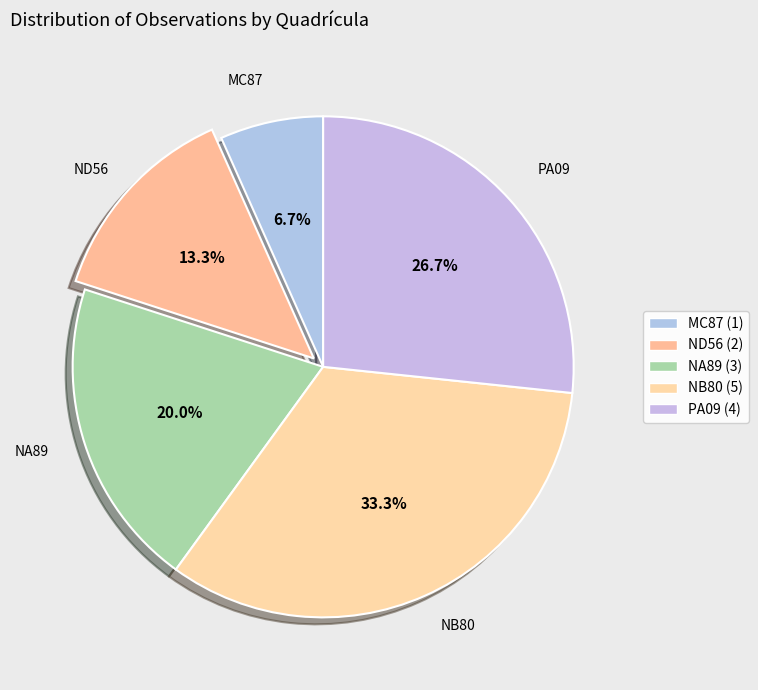

To the nearest percent, what is the combined percentage of NB80 and PA09?

60%